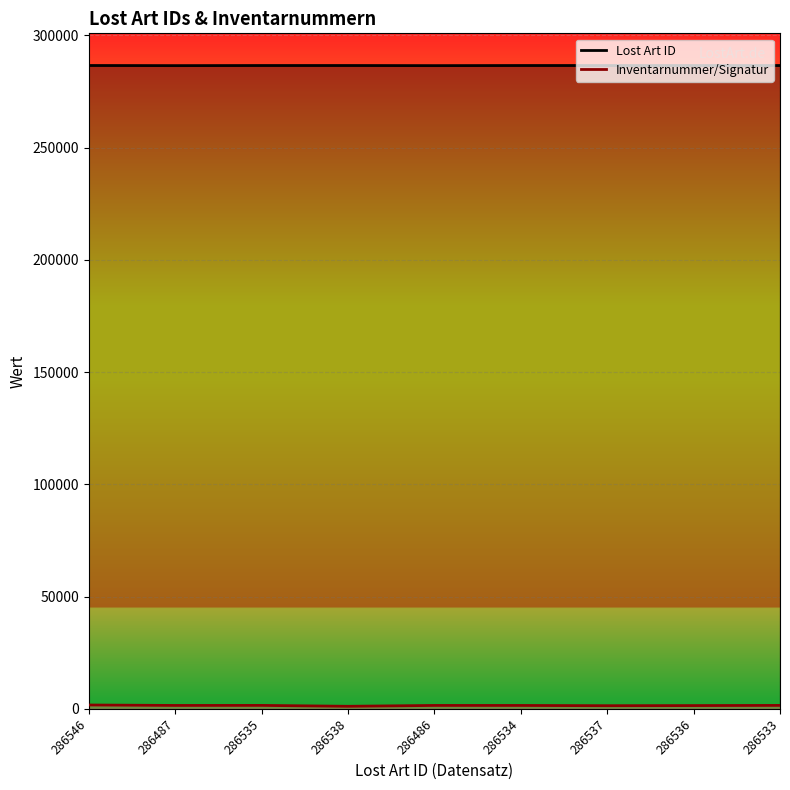

What is the label of the 3rd point from the right?

286537